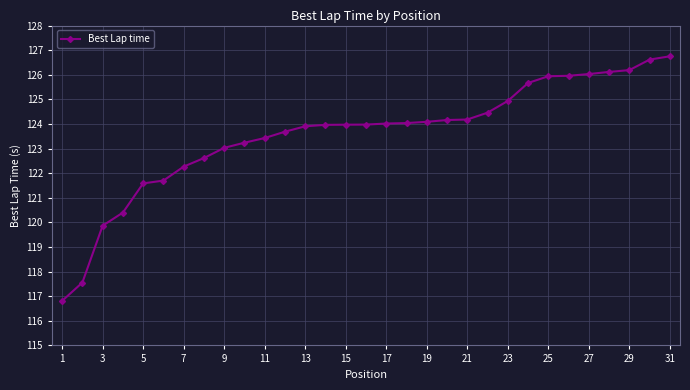

How many data points does each series have?

31